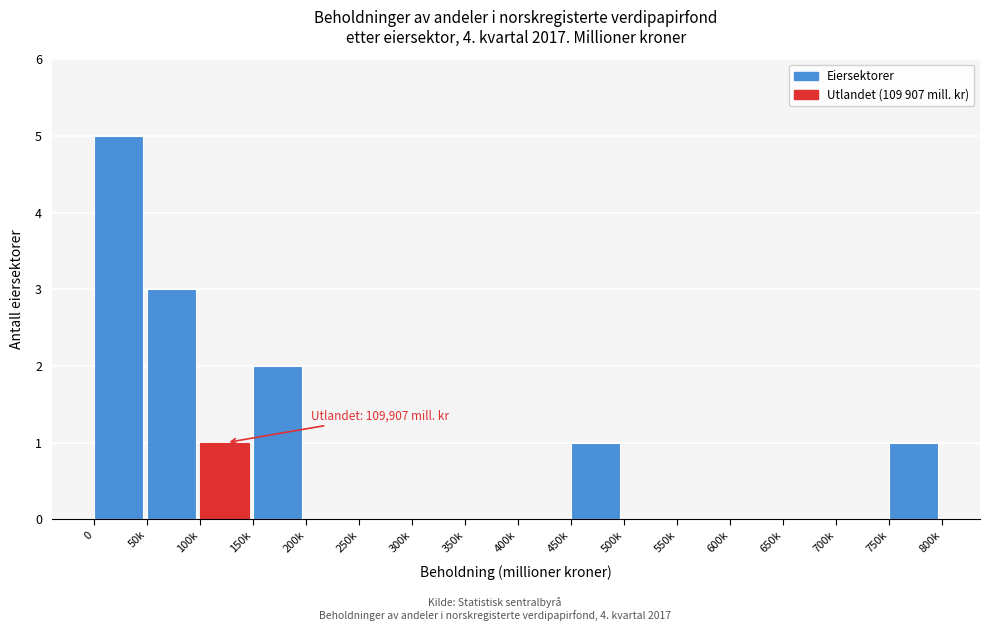

Reading left to right, transcribe all the data shown in this chart.

0=5	50k=3	100k=1	150k=2	200k=0	250k=0	300k=0	350k=0	400k=0	450k=1	500k=0	550k=0	600k=0	650k=0	700k=0	750k=1